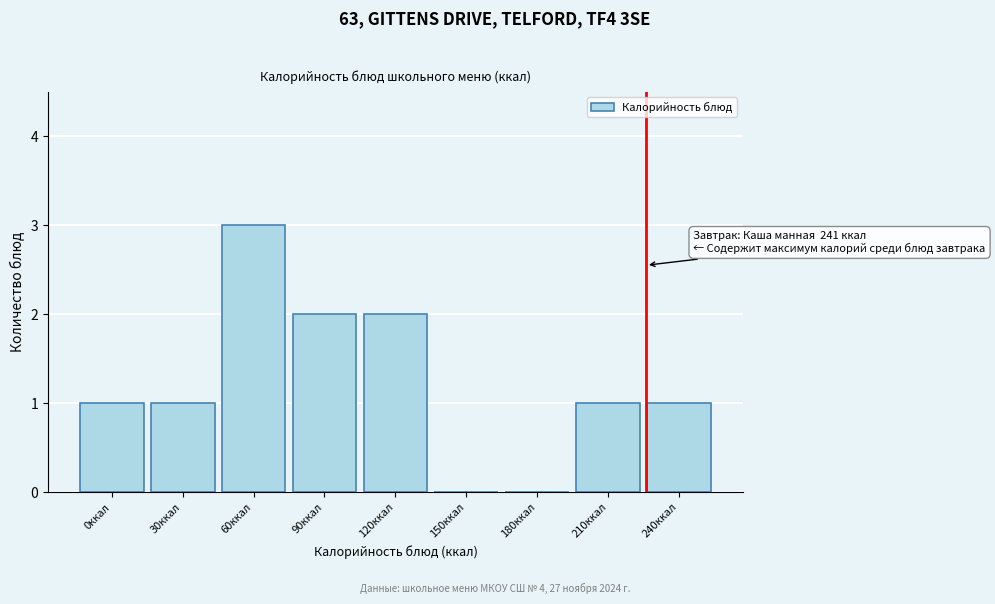

Reading left to right, transcribe all the data shown in this chart.

0ккал=1	30ккал=1	60ккал=3	90ккал=2	120ккал=2	150ккал=0	180ккал=0	210ккал=1	240ккал=1